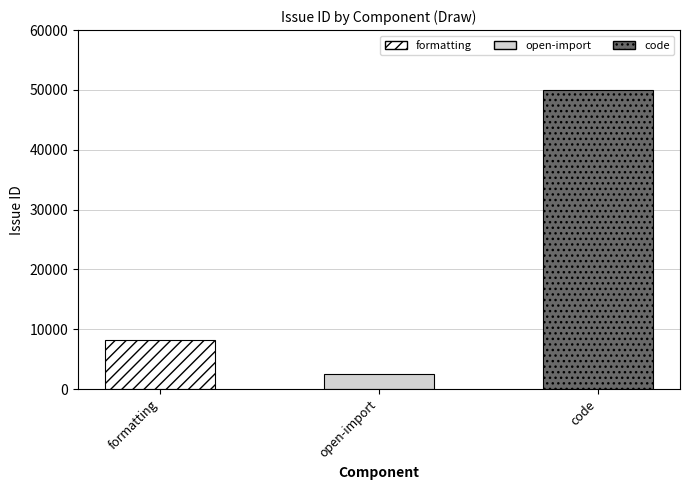

What is the smallest value displayed?

2497